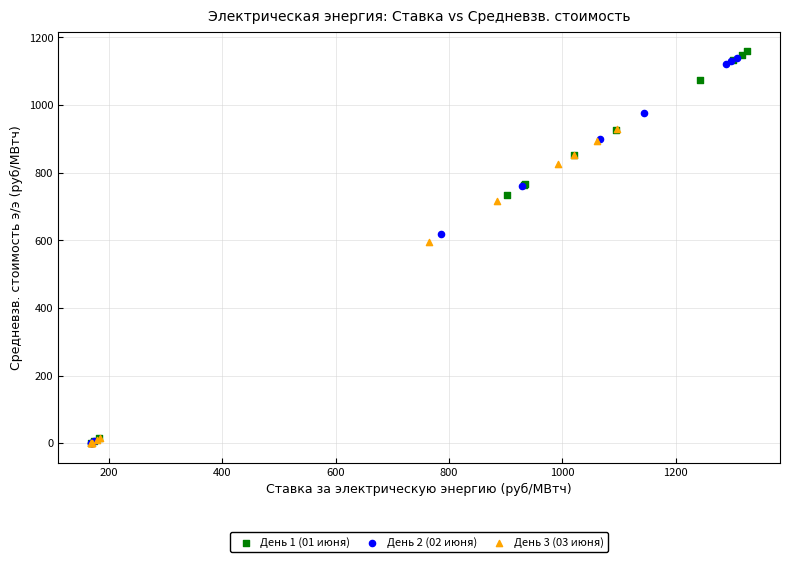

Which series has the largest Y range (max minus min)?

День 1 (01 июня)